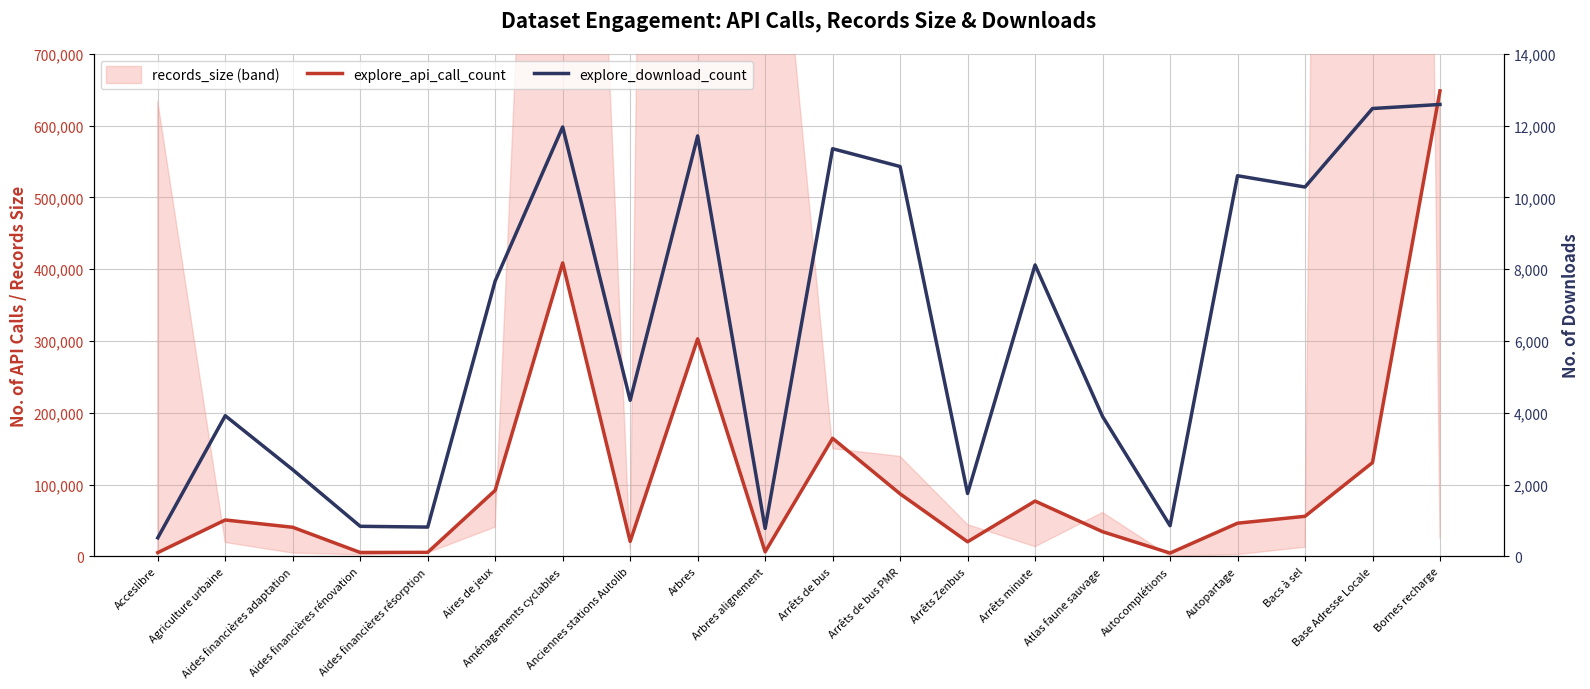

True or false: explore_api_call_count and explore_download_count intersect in this chart.

False